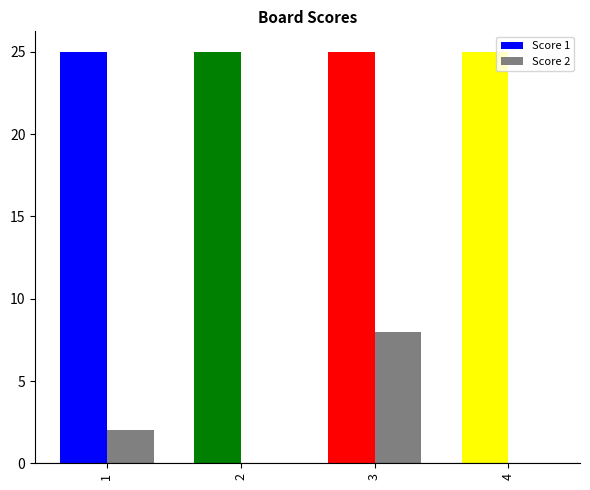

Reading left to right, list all the values displayed in this chart.

Score 1: 25	25	25	25
Score 2: 2	0	8	0